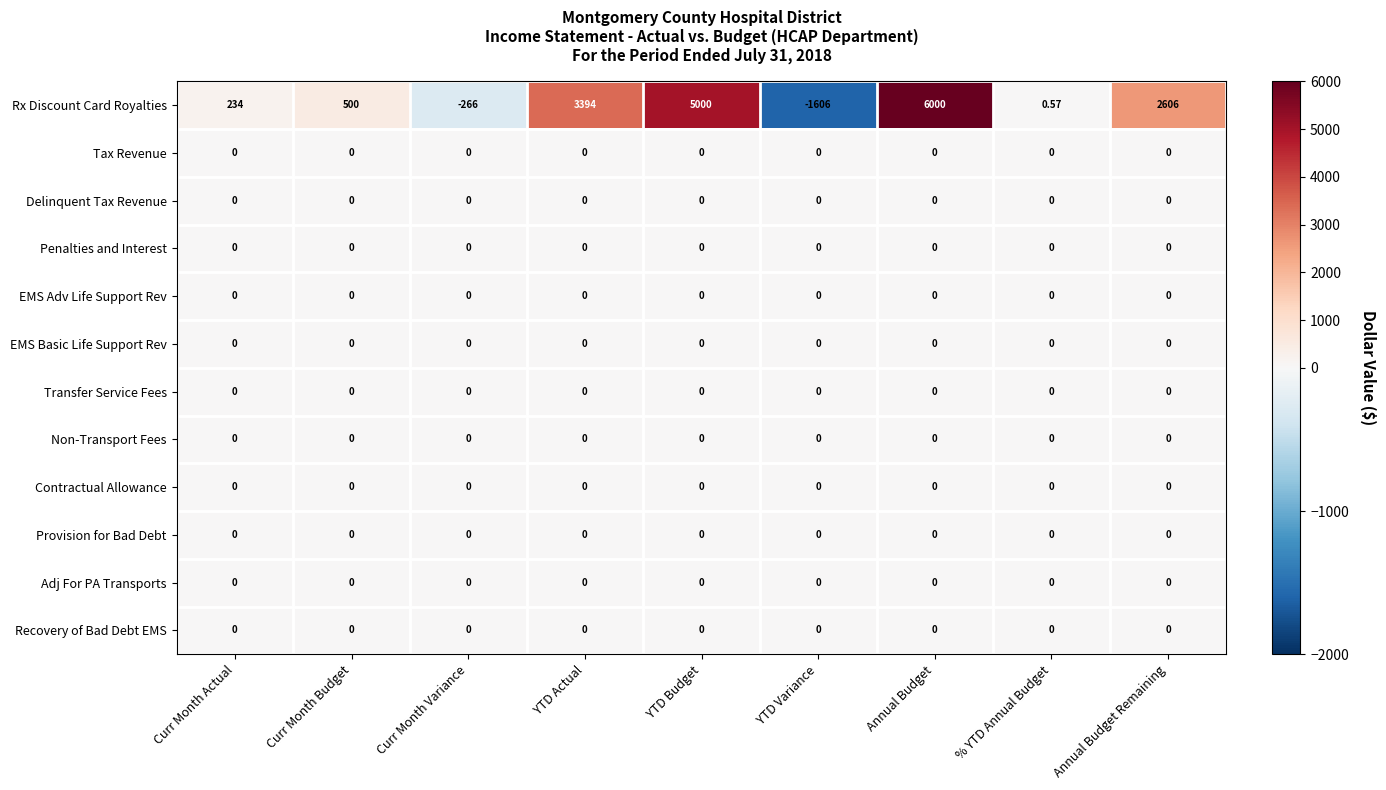

How many data points does each series have?

9